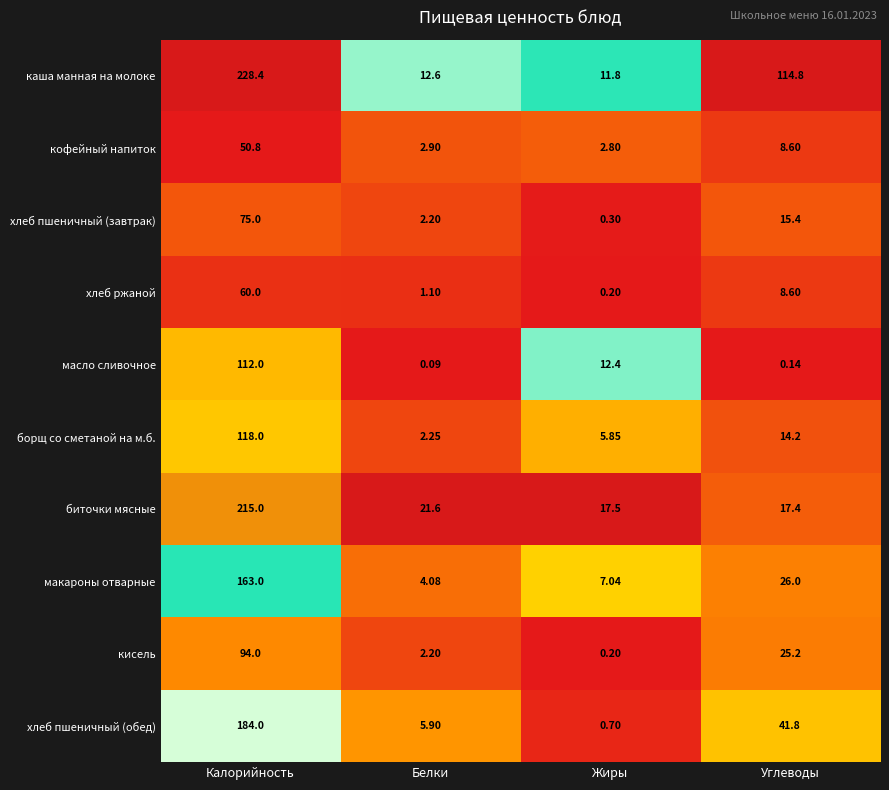

Which series has the widest spread of values?

каша манная на молоке